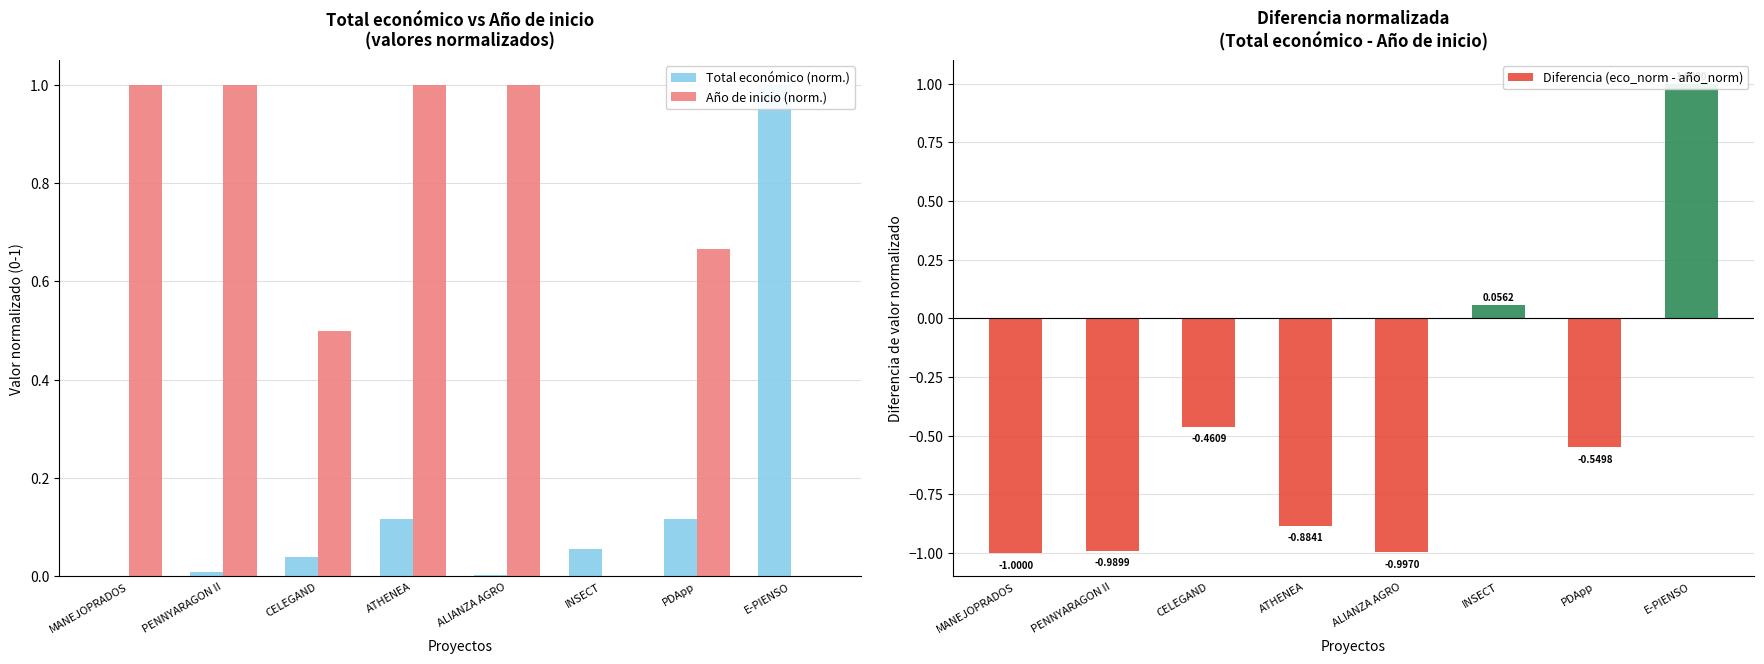

At which category does the chart reach its peak across all series?

E-PIENSO